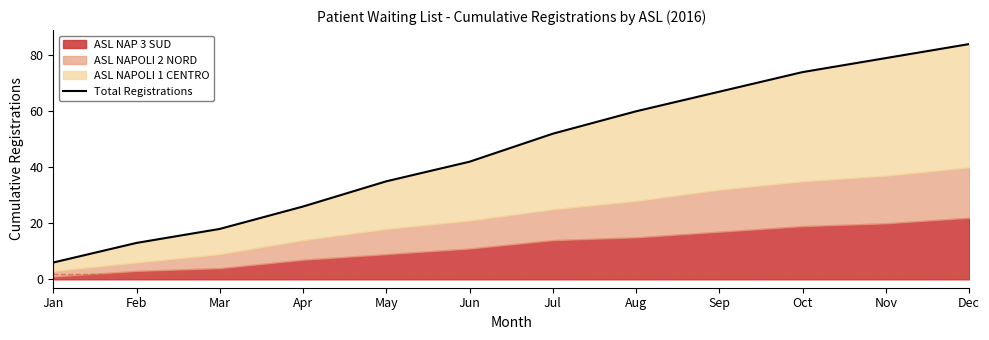

What is the minimum value shown in the chart?

6